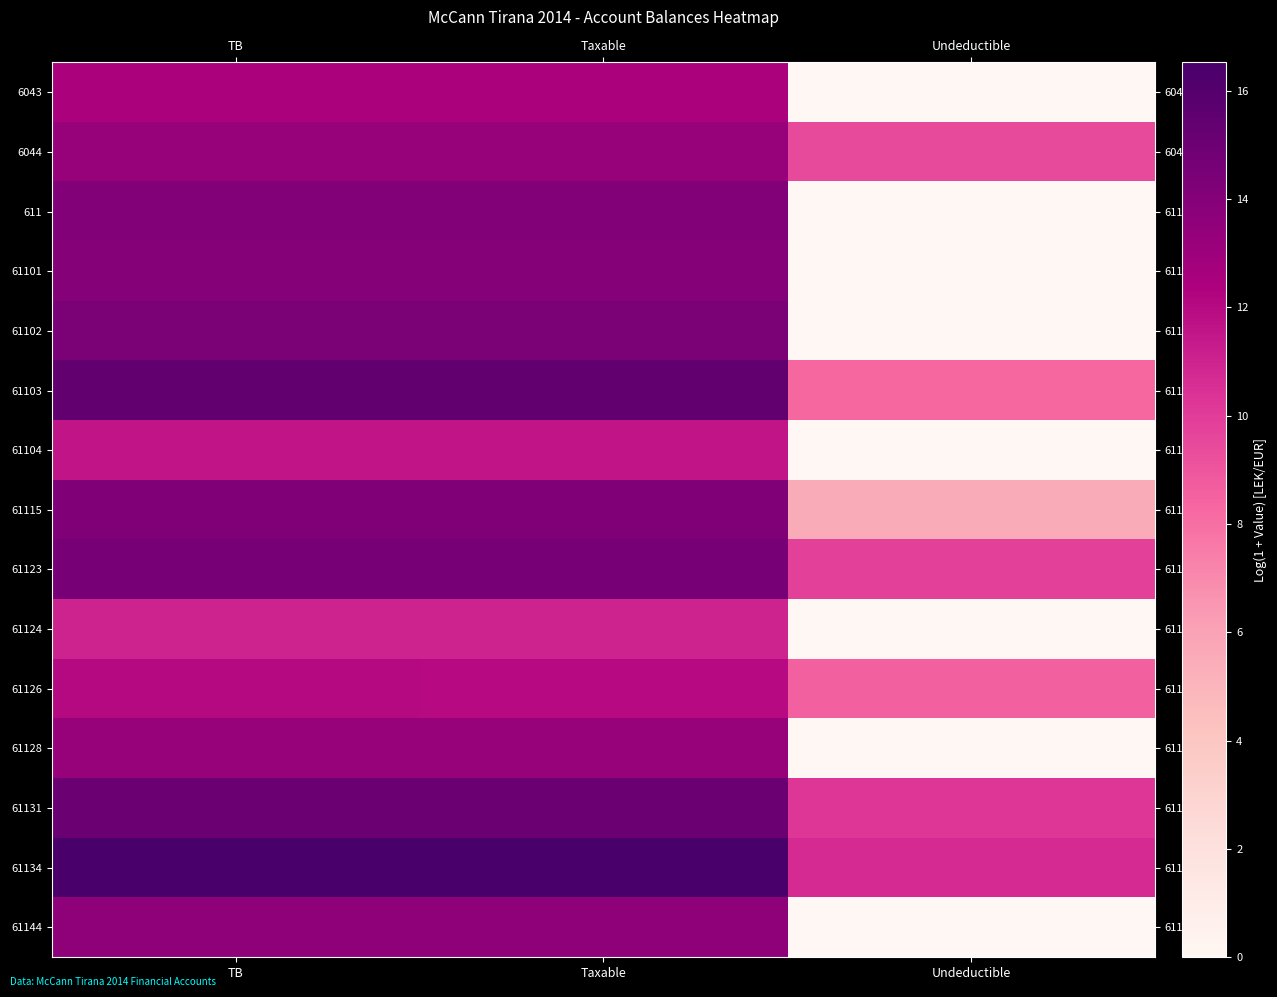

What is the maximum value shown in the chart?

16.5